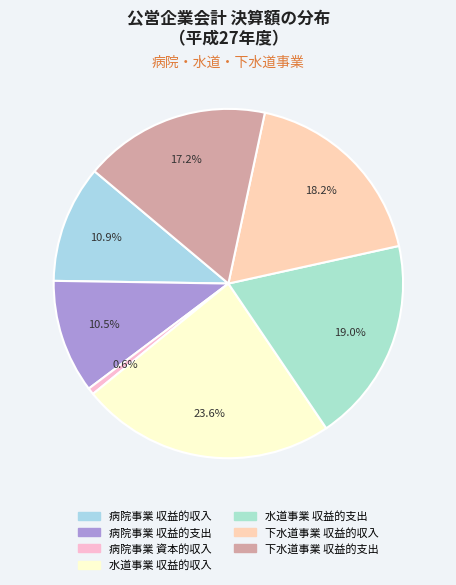

True or false: 下水道事業 収益的収入 accounts for 18% of the total.

True